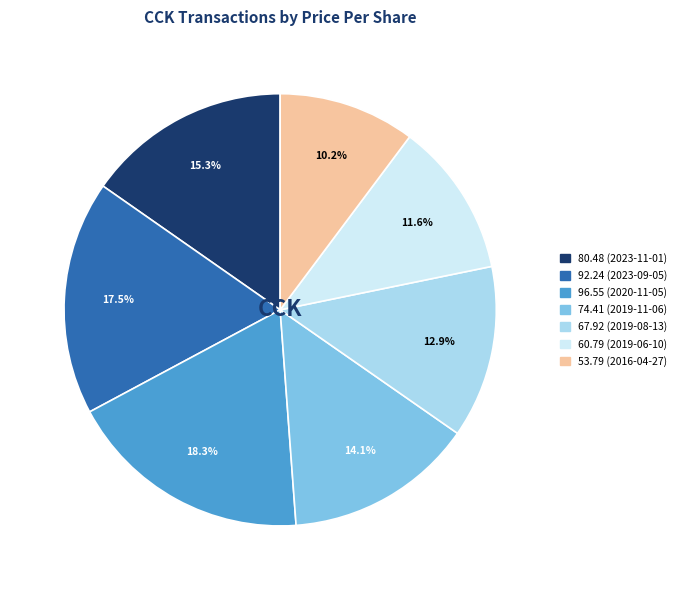

Is there a majority slice in this chart?

No